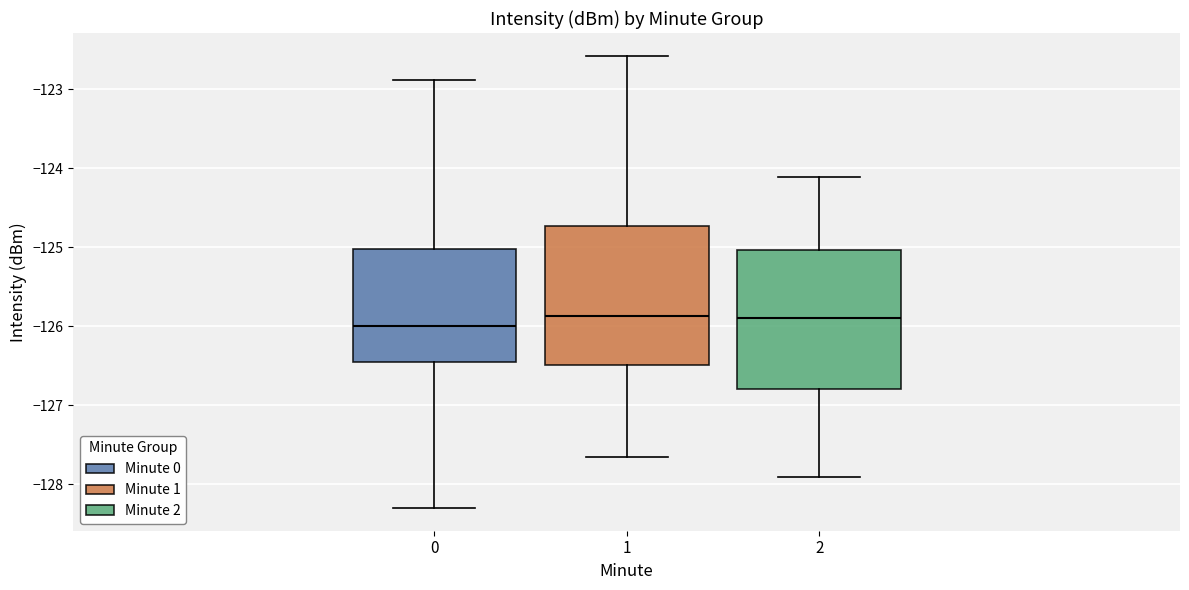

Reading left to right, read every box against the y-axis: the position of its median line, the range the box covers, and the ends of its whiskers. The values are not printed on the chart, so give them approximately, as read against the axis.

0: median -126.0, box -126.5 to -125.0, whiskers -128.3 to -122.9
1: median -125.9, box -126.5 to -124.7, whiskers -127.7 to -122.6
2: median -125.9, box -126.8 to -125.0, whiskers -127.9 to -124.1